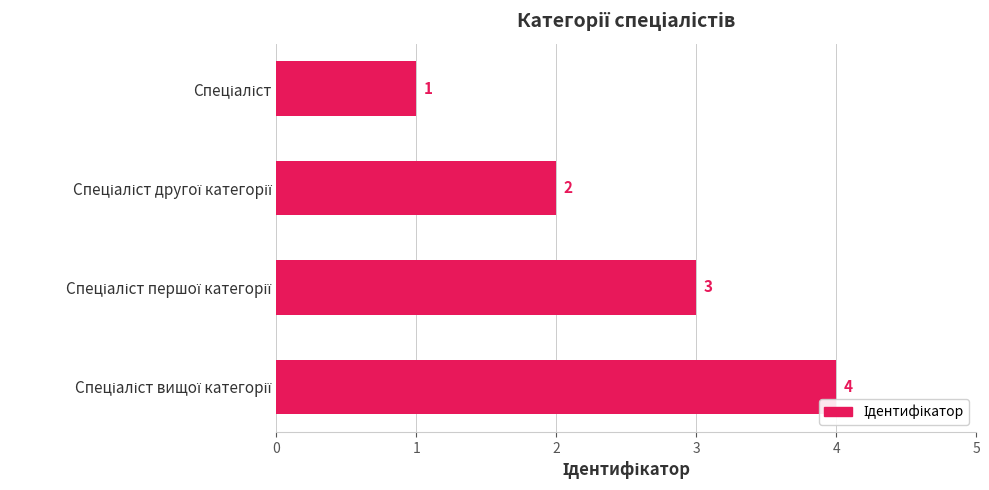

What is the value of the 3rd bar from the top?

3